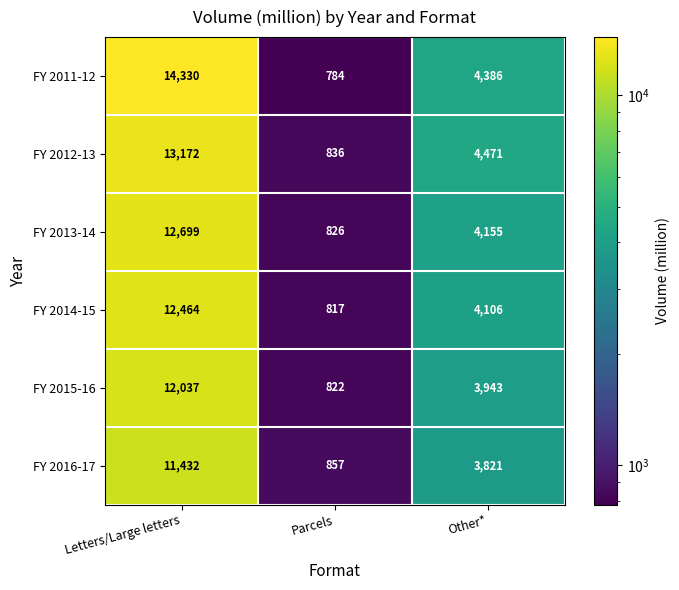

List the labels in order of FY 2015-16 value, smallest first.

Parcels, Other*, Letters/Large letters